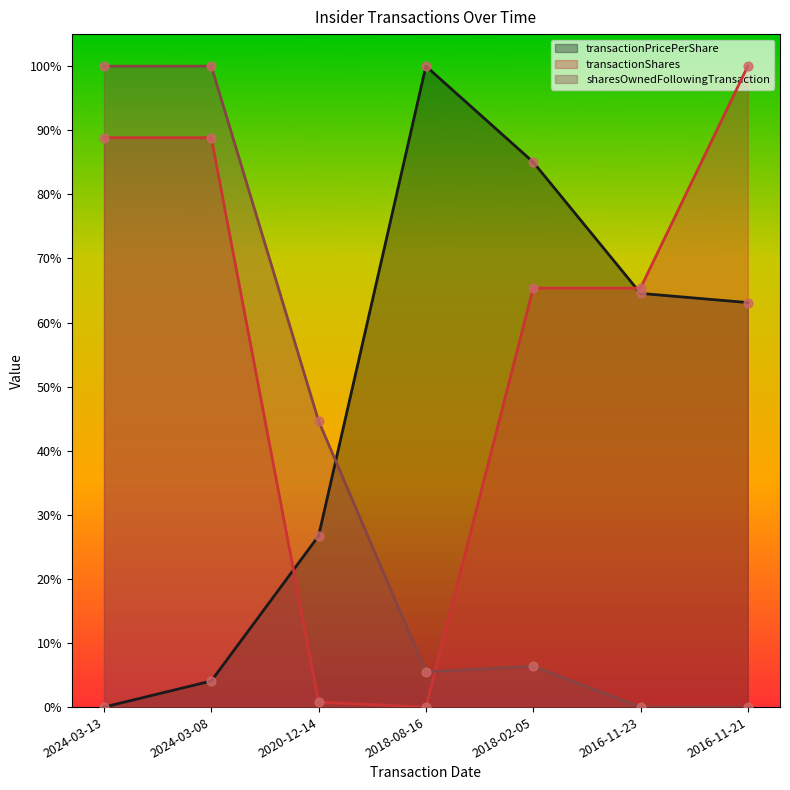

Which series has the largest Y range (max minus min)?

sharesOwnedFollowingTransaction